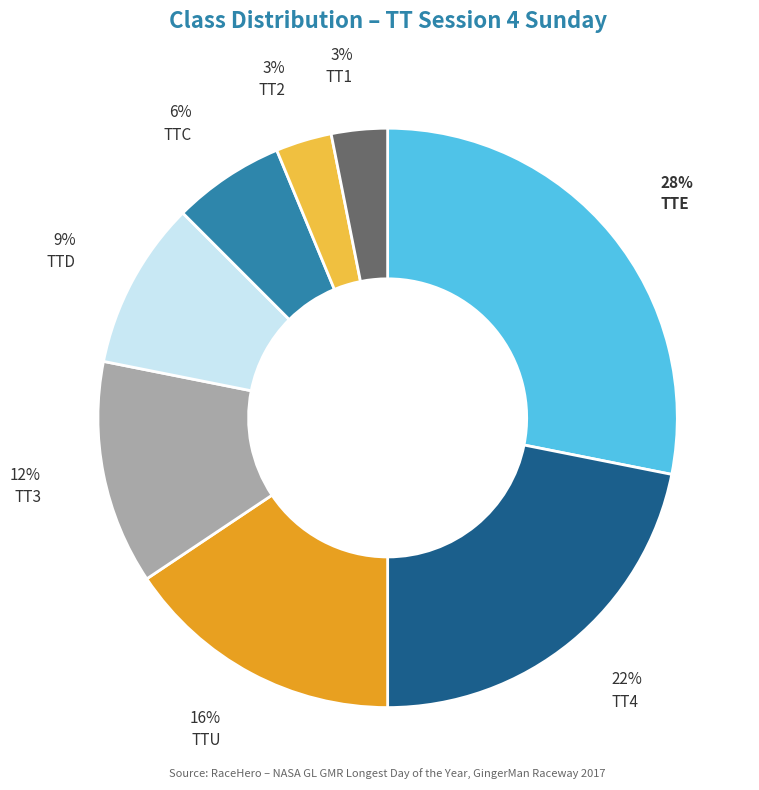

To the nearest percent, what is the average slice percentage?

12%